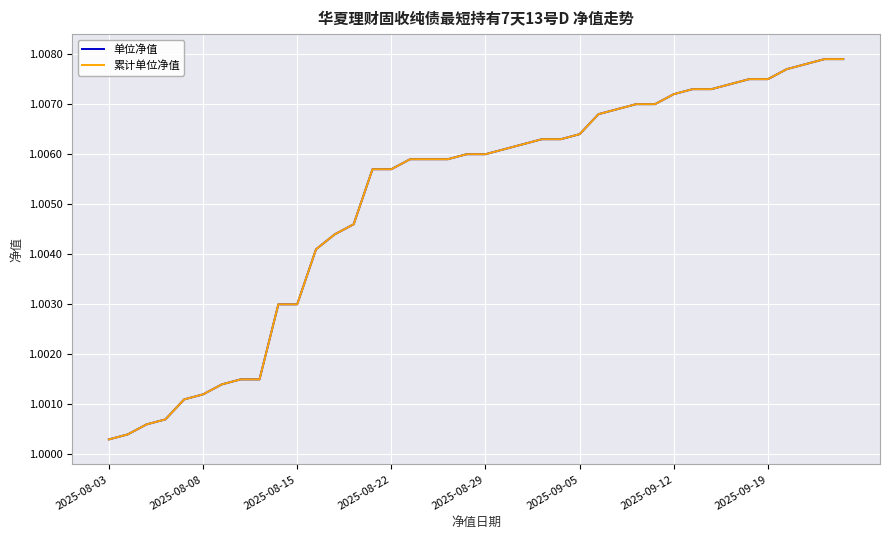

Does the chart have visible grid lines?

Yes